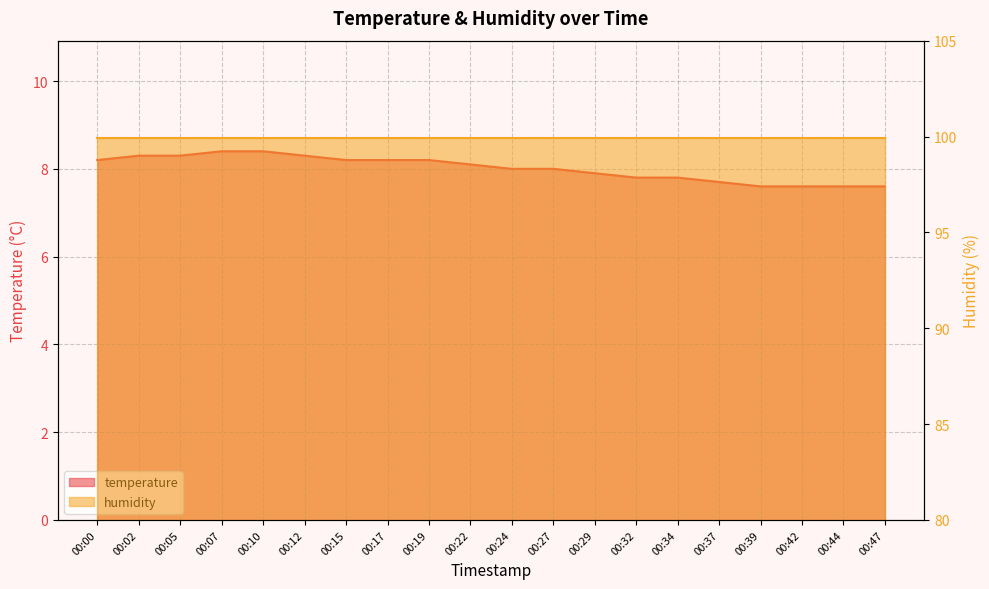

What is the average value?

8.0